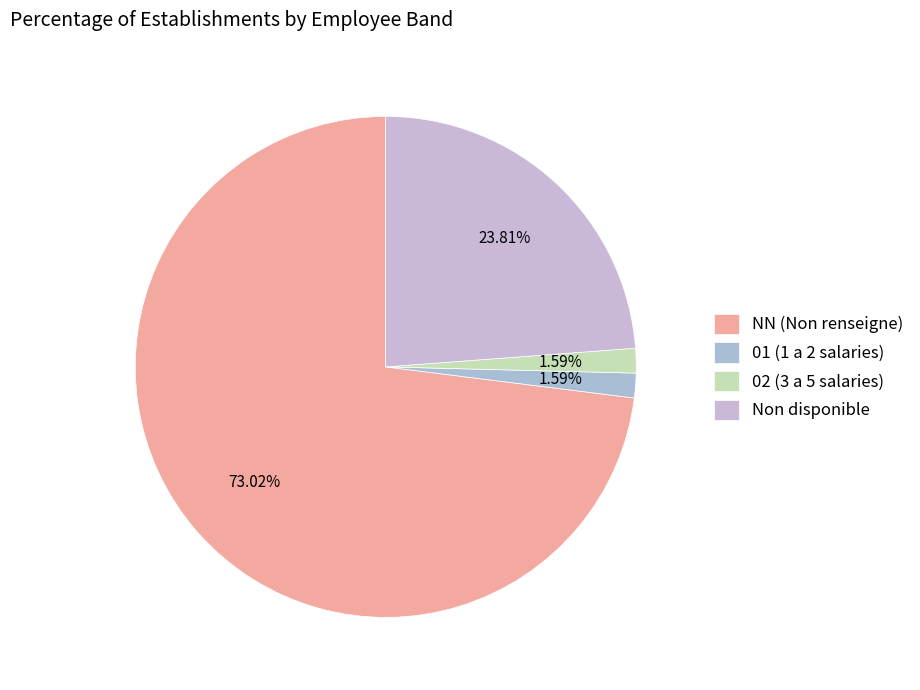

How many slices are in this pie chart?

4